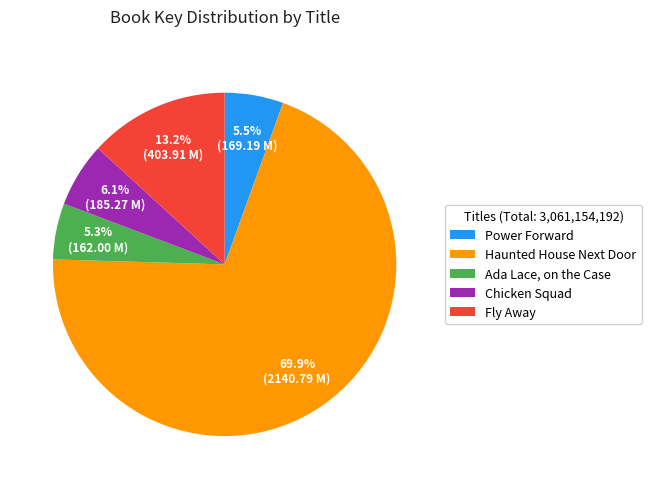

True or false: Haunted House Next Door accounts for 59% of the total.

False